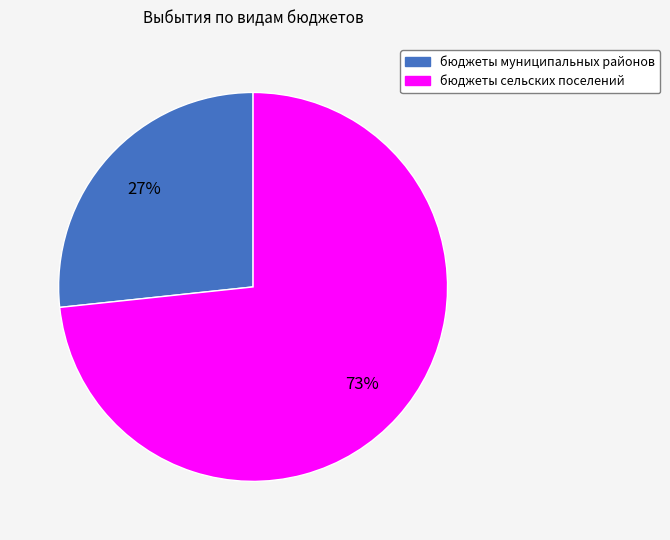

Is it true that бюджеты сельских поселений is 63% of the pie?

False